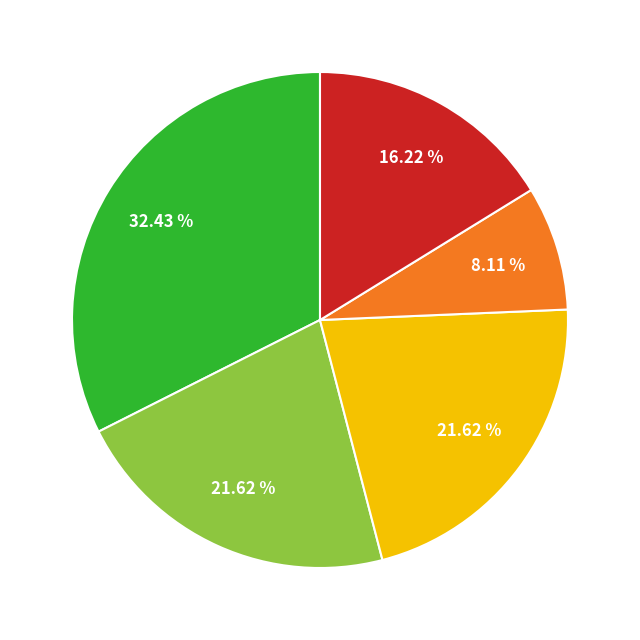

Does any single category account for the majority?

No